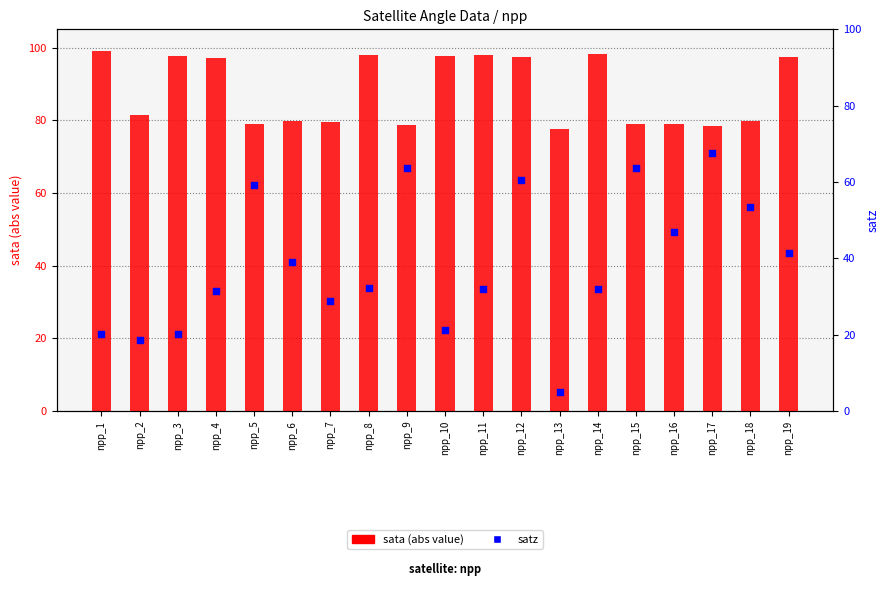

Which series has the largest total across all categories?

sata (abs)